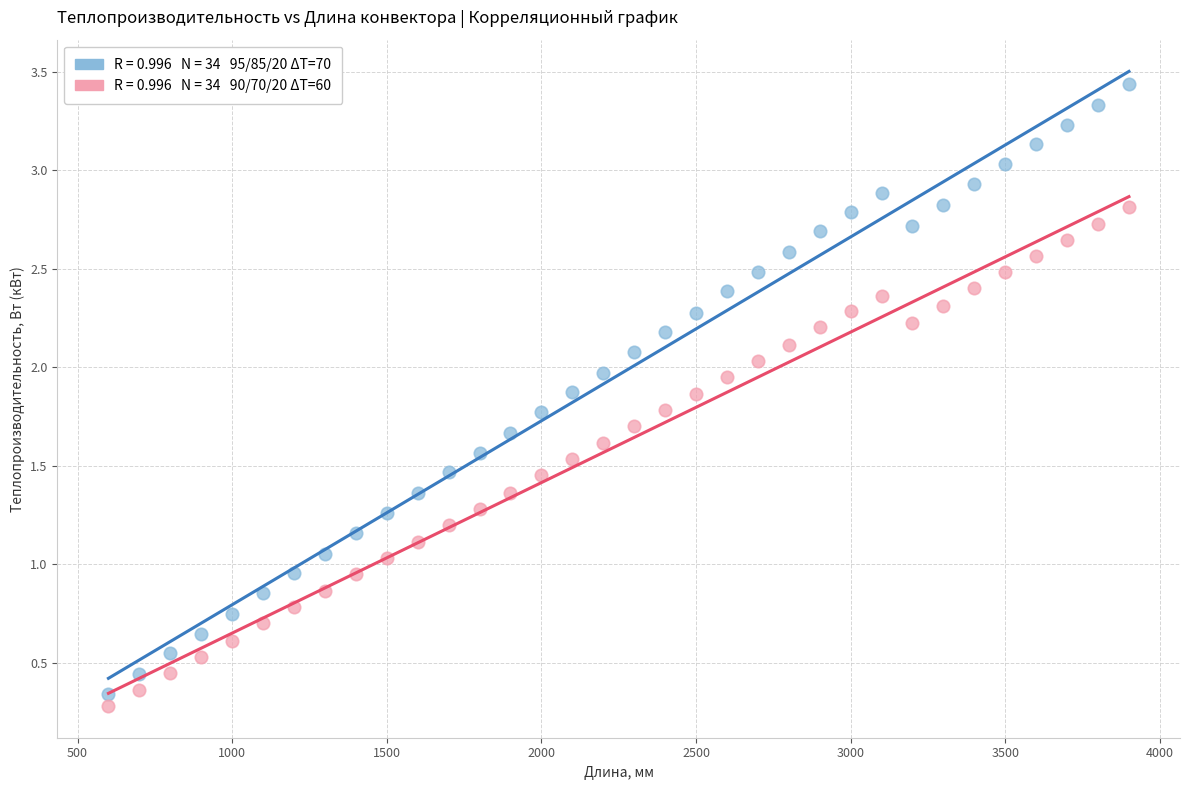

Across all data points, what is the range of Y values (max minus min)?

3.2